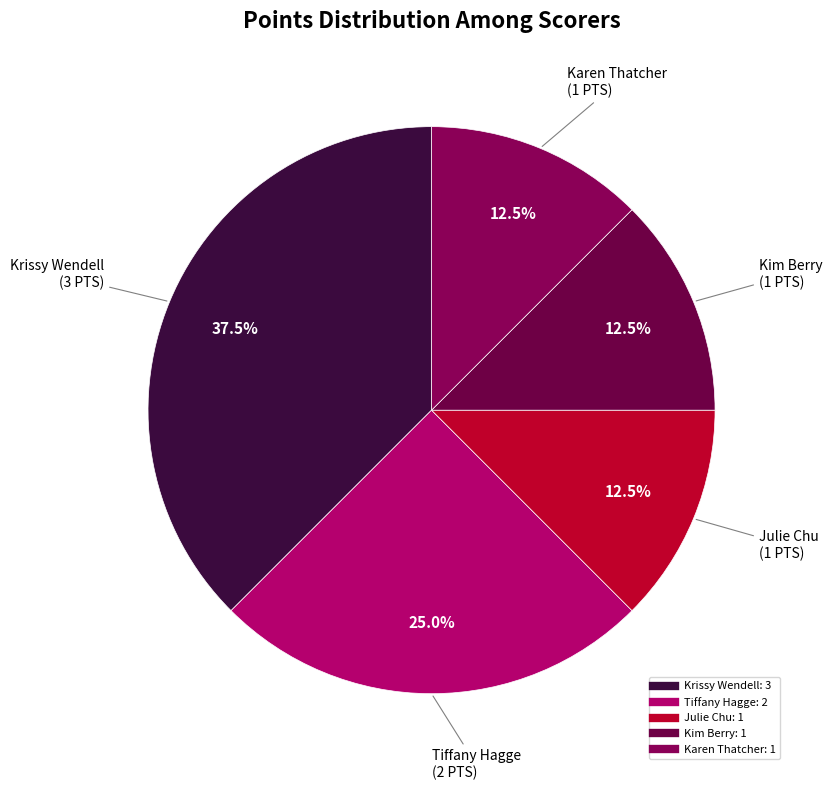

How much of the chart is everything except Krissy Wendell?

62.5%